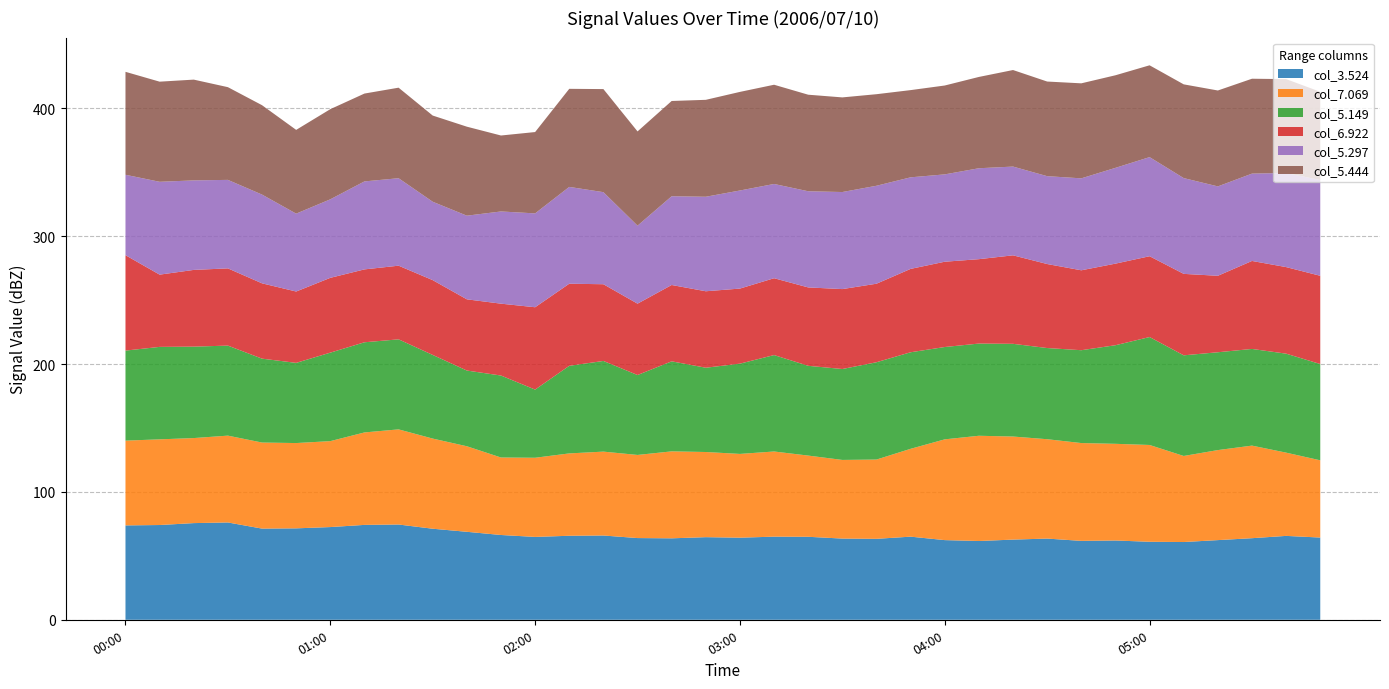

Reading left to right, list all the values displayed in this chart.

3.524: 73.8	74.1	75.6	76.1	71.3	71.5	72.5	74.2	74.5	71.2	68.8	66.3	64.8	65.7	65.9	63.9	63.7	64.6	64.2	65.0	64.9	63.5	63.3	65.0	62.3	61.6	62.7	63.5	61.7	62.0	61.0	60.8	62.3	63.8	65.6	64.3
7.069: 66.3	67.0	66.5	67.9	67.3	66.7	67.2	72.3	74.4	70.5	66.9	60.6	61.9	64.4	65.6	65.0	68.0	66.6	65.5	66.6	63.5	61.5	62.0	68.7	78.8	82.3	80.6	77.7	76.5	75.6	75.7	67.3	70.4	72.4	65.1	60.4
5.149: 70.4	72.3	71.5	70.4	65.6	62.7	69.2	70.5	70.4	65.4	59.2	64.1	53.3	68.5	70.9	62.5	70.4	65.9	70.6	75.4	70.2	71.1	76.1	75.5	72.2	72.1	72.5	71.3	72.6	77.1	84.4	78.7	76.5	75.6	77.4	75.3
6.922: 74.6	56.5	60.0	60.4	58.9	55.8	58.5	57.0	57.6	58.5	55.7	56.2	64.4	64.2	60.0	55.8	59.7	59.8	58.7	60.1	61.3	62.5	61.4	65.2	66.7	66.0	69.2	65.7	62.5	63.8	63.2	63.7	59.8	68.8	67.7	69.0
5.297: 62.9	72.6	70.0	69.2	69.4	60.9	61.4	68.8	68.4	61.3	65.4	72.1	73.4	75.7	72.0	61.0	69.4	73.9	76.7	73.7	75.2	75.9	76.6	71.6	68.3	71.1	69.4	68.7	71.9	74.9	77.5	74.9	69.9	68.3	73.6	74.9
5.444: 80.5	78.3	78.8	72.5	69.9	65.5	70.5	68.7	70.8	67.4	69.6	59.4	63.6	76.7	80.6	73.7	74.5	75.8	77.1	77.6	75.5	74.0	71.6	68.2	69.5	71.4	75.5	74.0	74.3	72.4	71.8	73.3	75.0	74.2	73.4	69.0